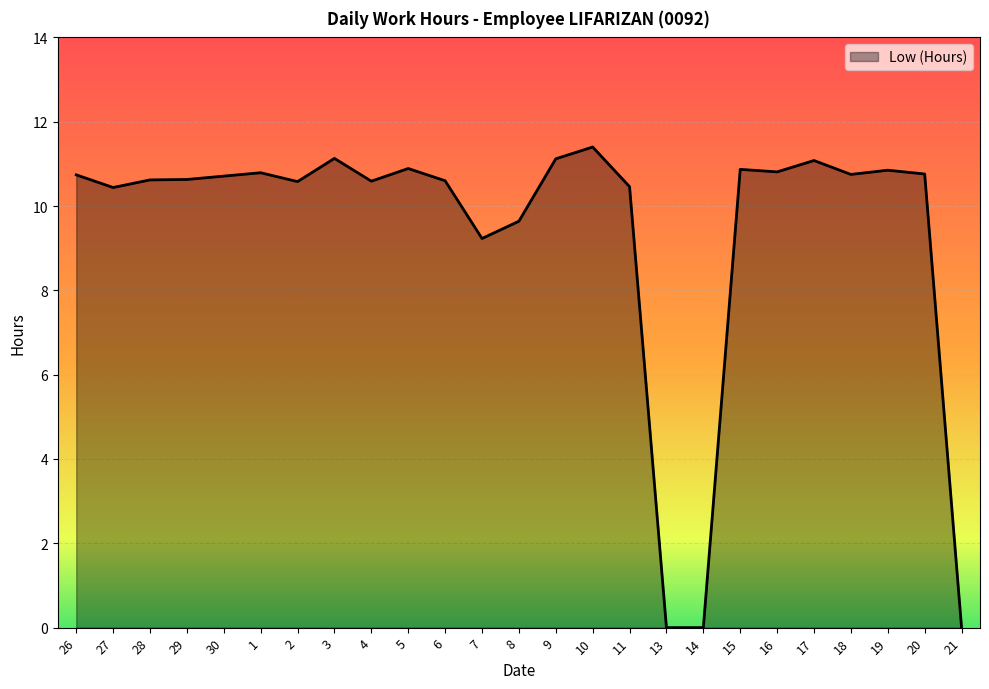

What is the average value?

9.4